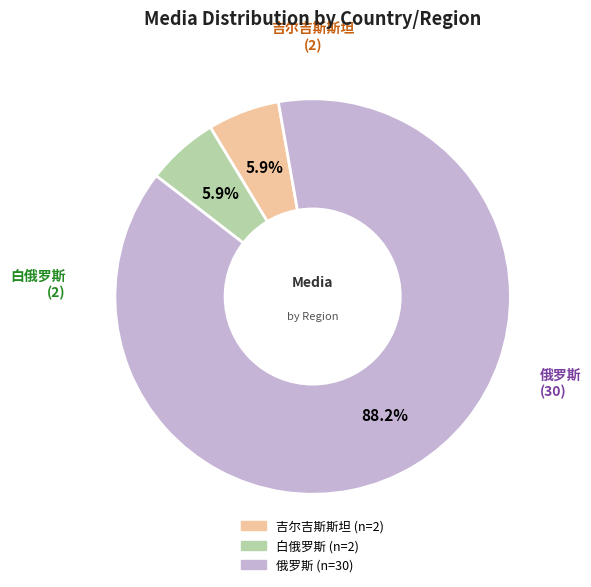

Combined, what portion of the pie is 俄罗斯 and 白俄罗斯?

94.1%